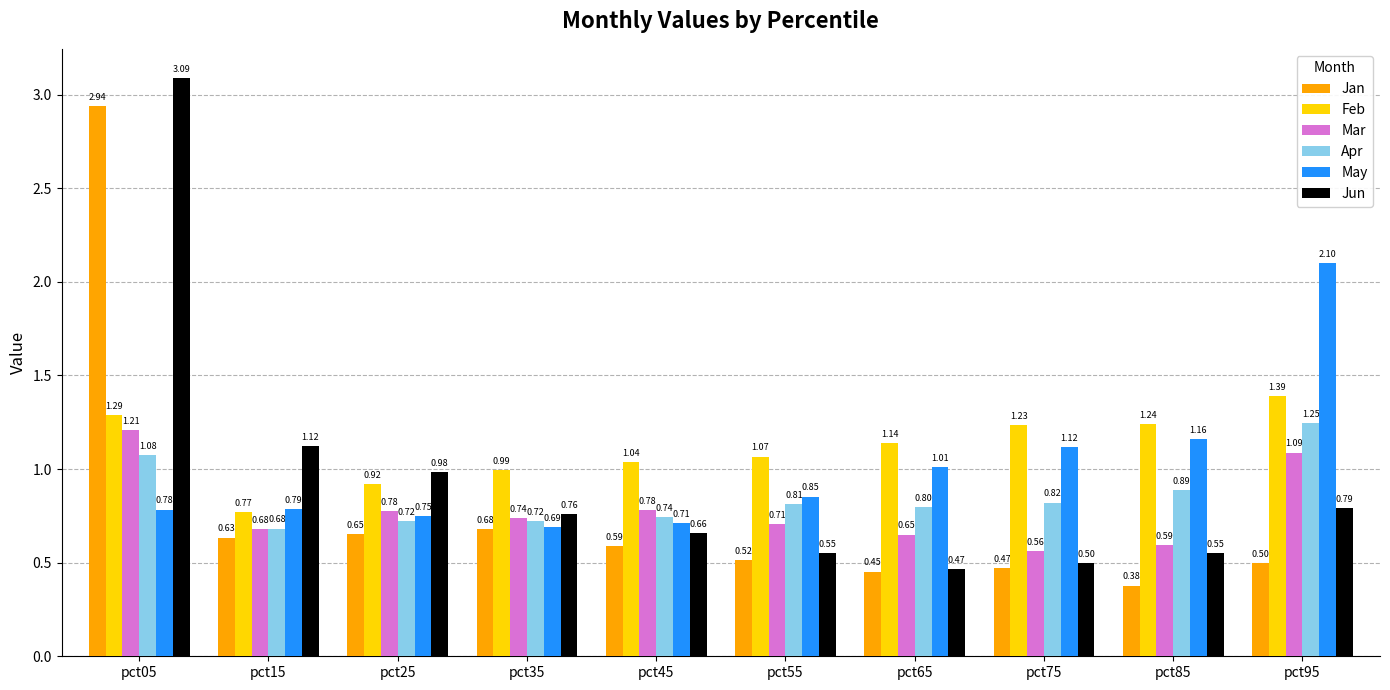

Does the chart contain stacked bars?

No